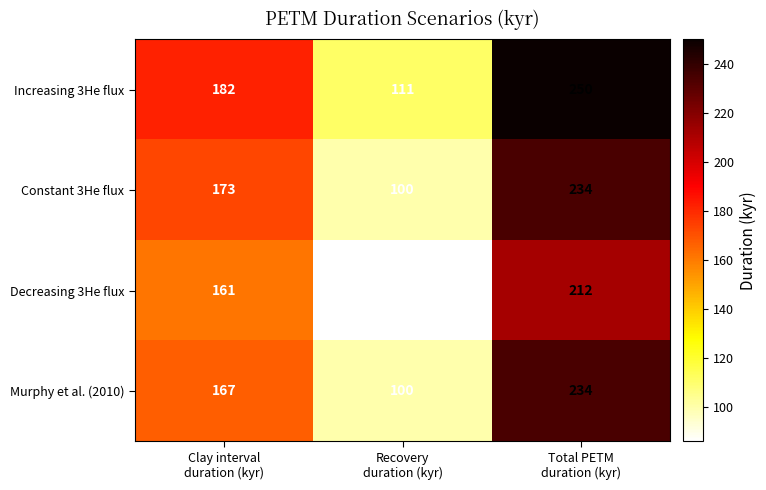

What is the difference between the second highest and minimum values in the Constant 3He flux series?

73